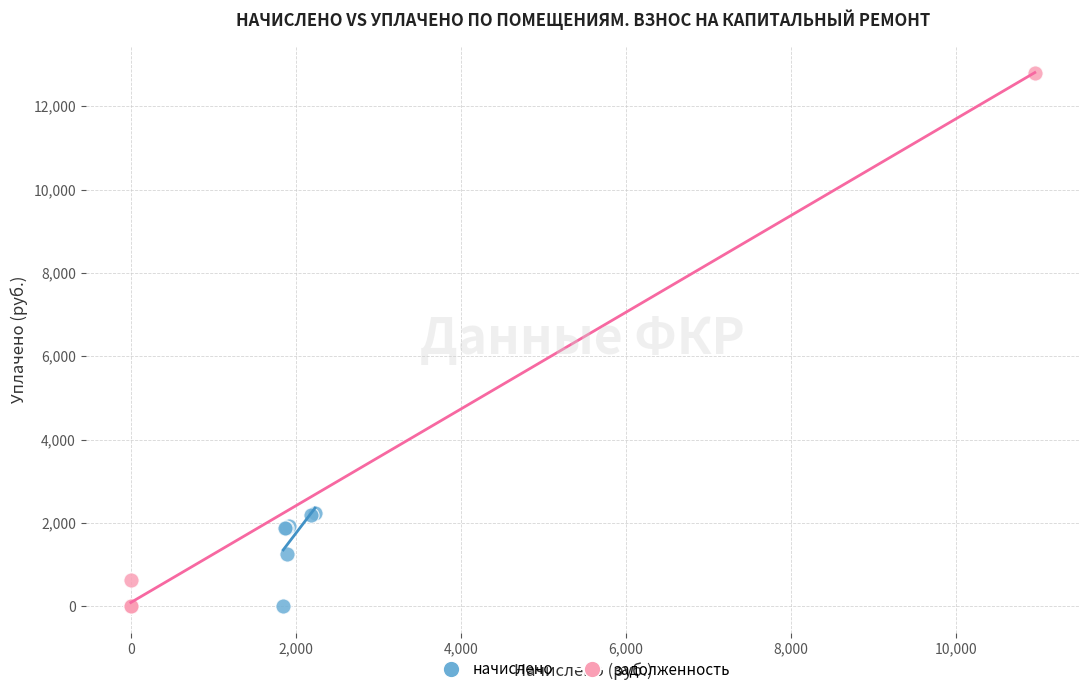

Which series contains the highest Y value?

задолженность